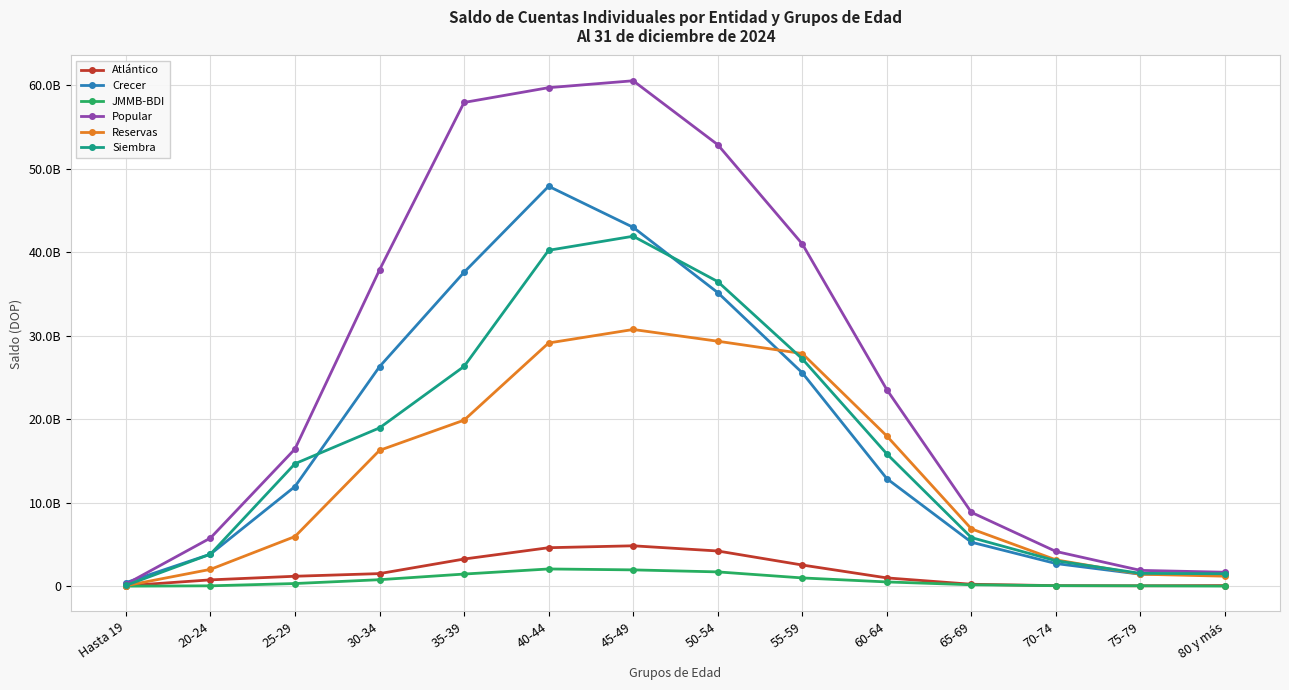

What value does the Popular series have at 65-69?

8835897651.0